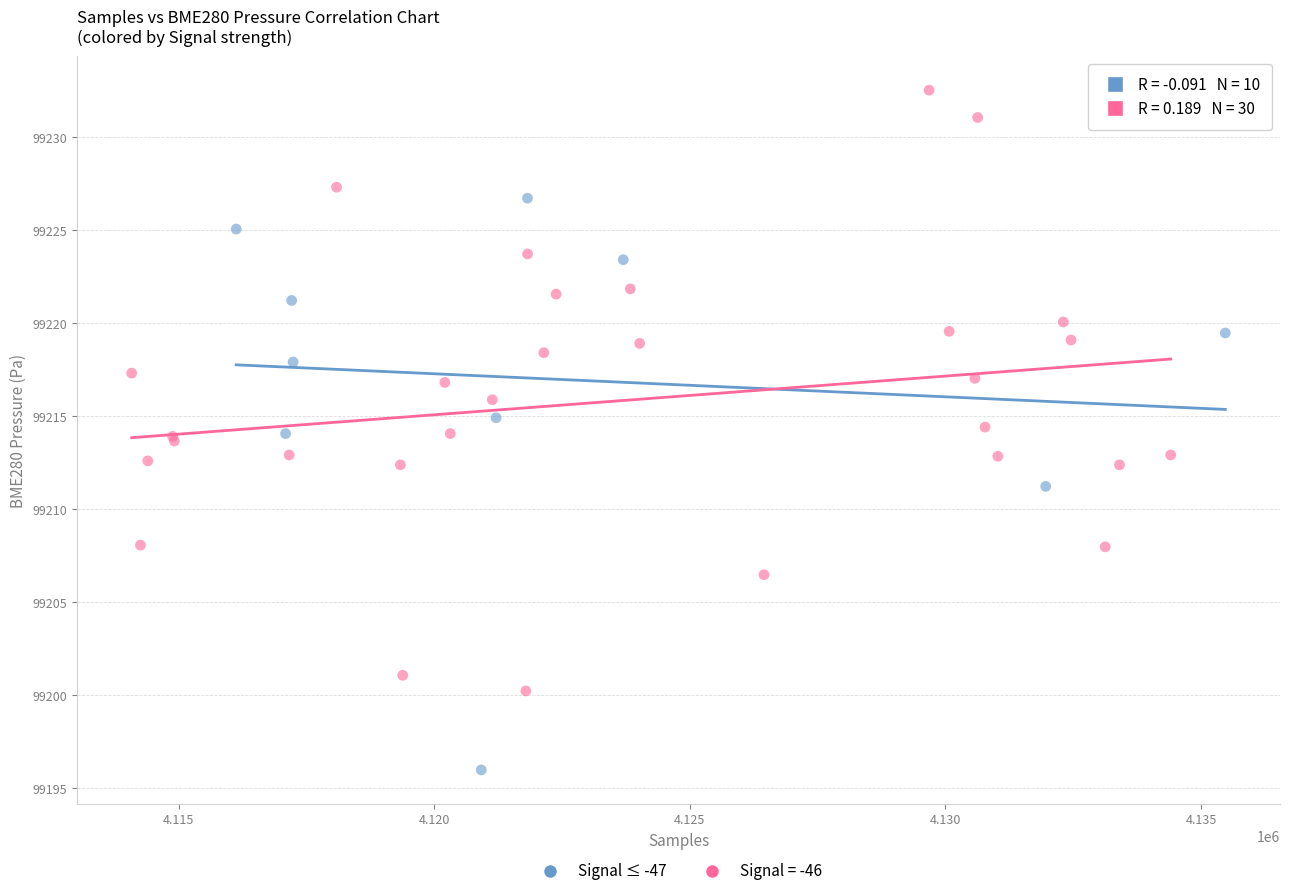

Which series contains the highest Y value?

Signal = -46